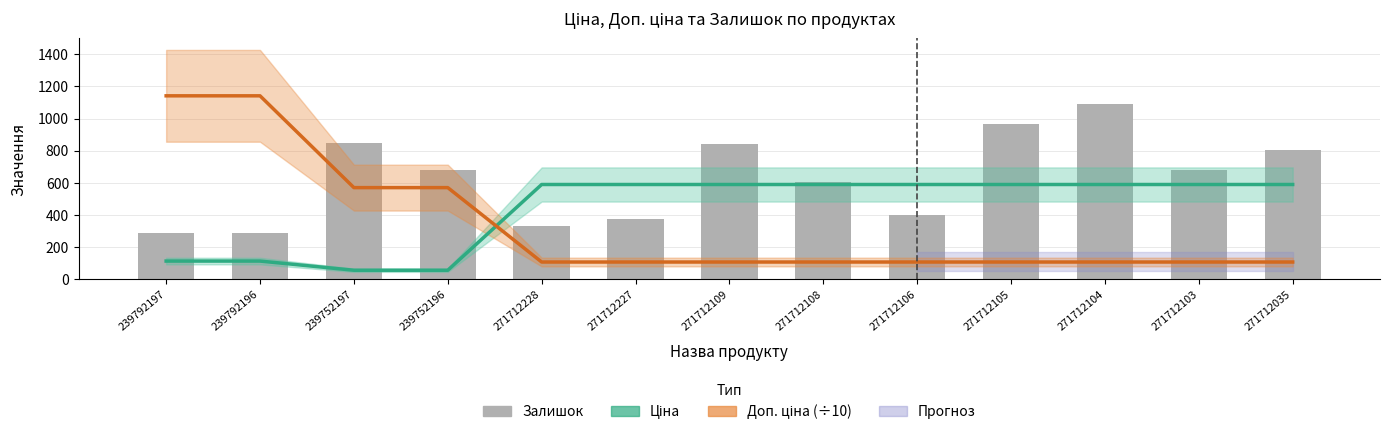

Reading left to right, extract all data points from this chart.

Ціна: 114.1	114.1	57.0	57.0	589.9	589.9	589.9	589.9	589.9	589.9	589.9	589.9	589.9
Доп. ціна (÷10): 1141.0	1141.0	570.5	570.5	108.2	108.2	108.2	108.2	108.2	108.2	108.2	108.2	108.2
Залишок: 289.0	290.0	845.0	683.0	334.0	374.0	843.0	604.0	400.0	968.0	1093.0	677.0	807.0